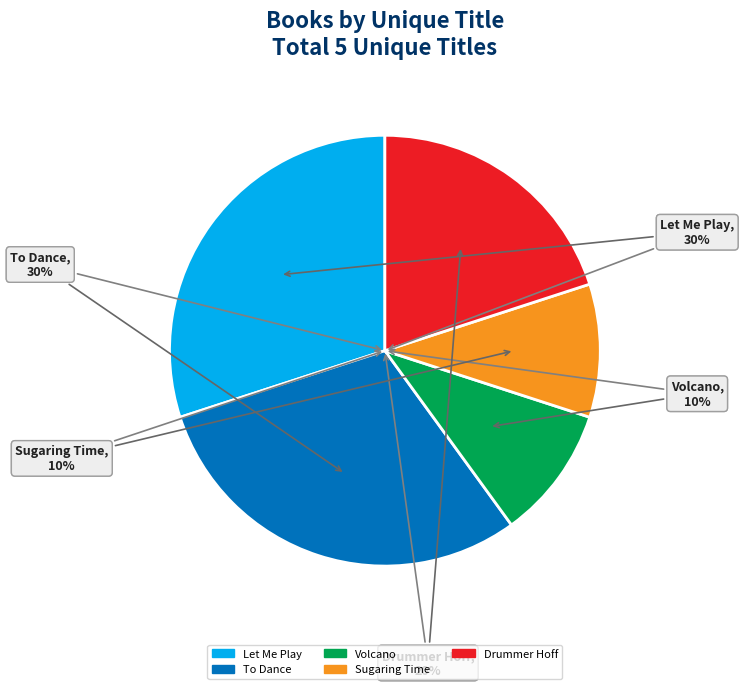

To the nearest percent, what is the combined percentage of Volcano and Drummer Hoff?

30%